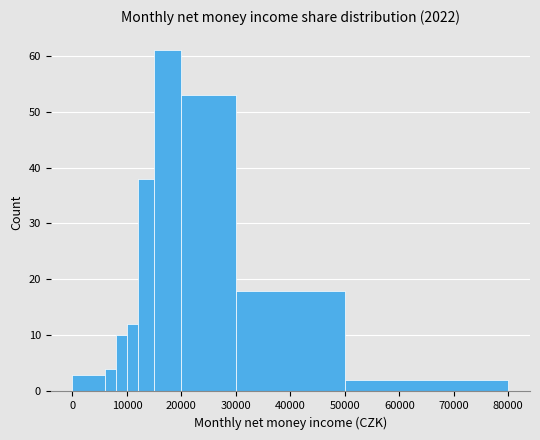

Around what value on the x-axis is the tallest bar? Give the approximate position of its centre, as read against the axis.

18000